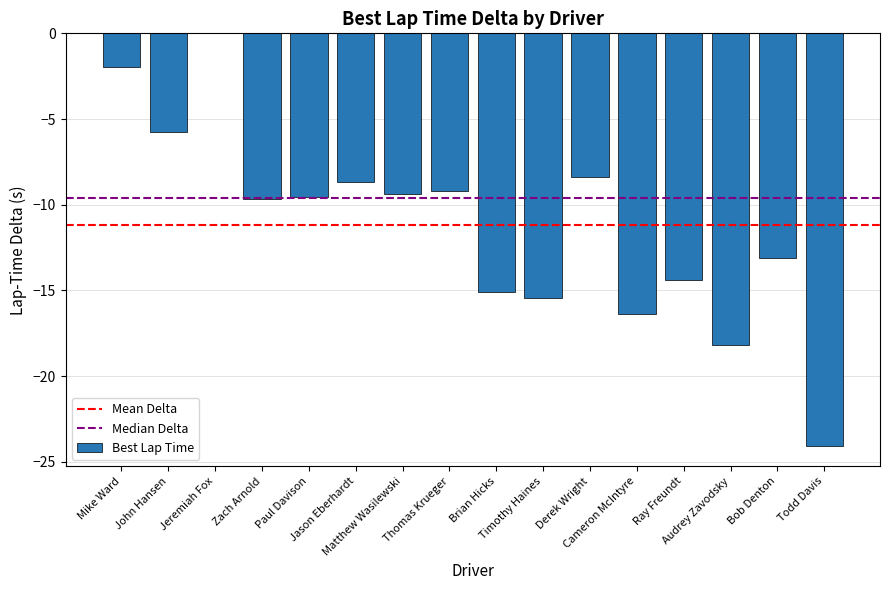

Are the bars horizontal?

No